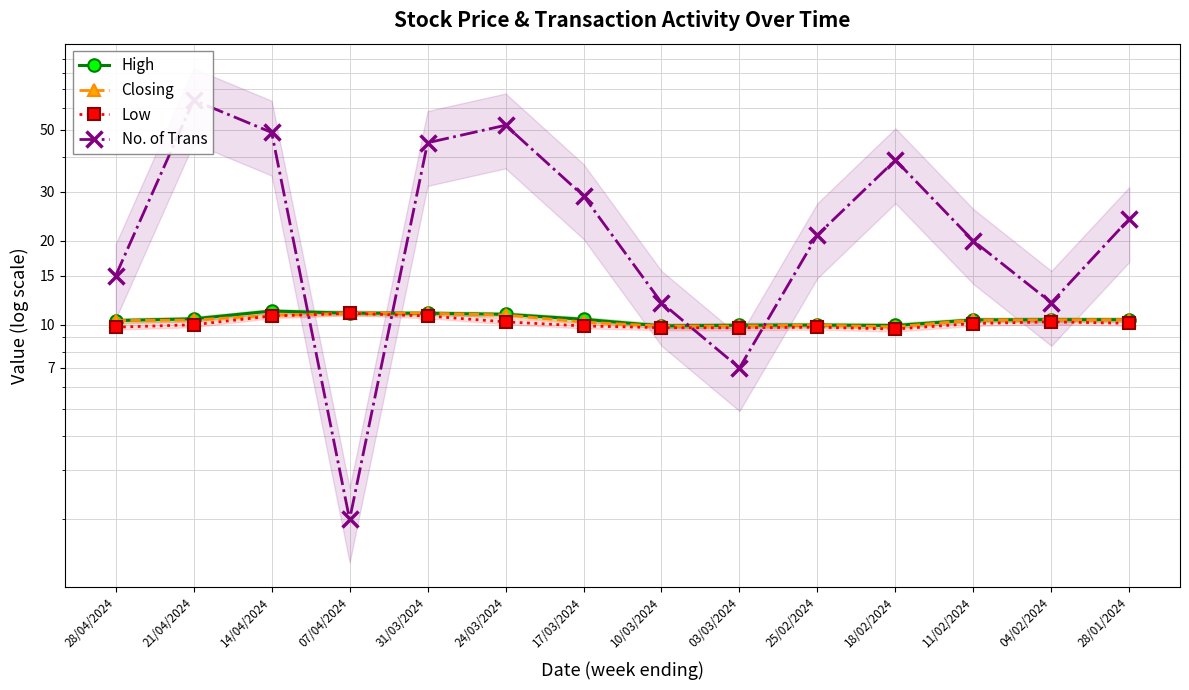

After their last crossing, which series has the higher values: No. of Trans or High?

No. of Trans